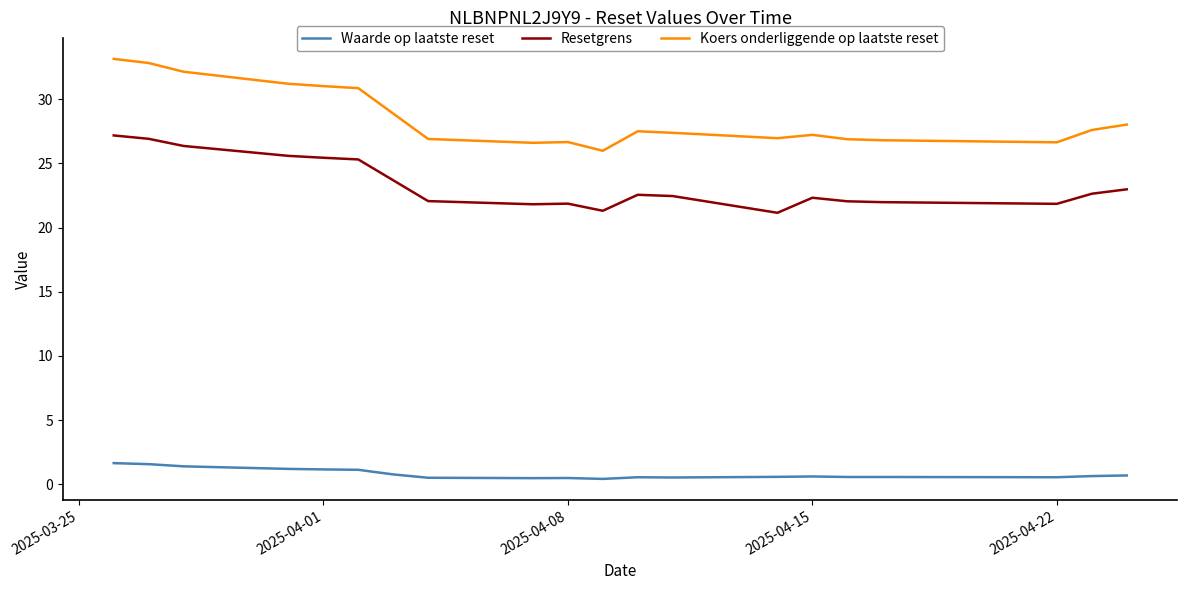

What is the difference between the maximum and minimum values in the Koers onderliggende op laatste reset series?

7.2